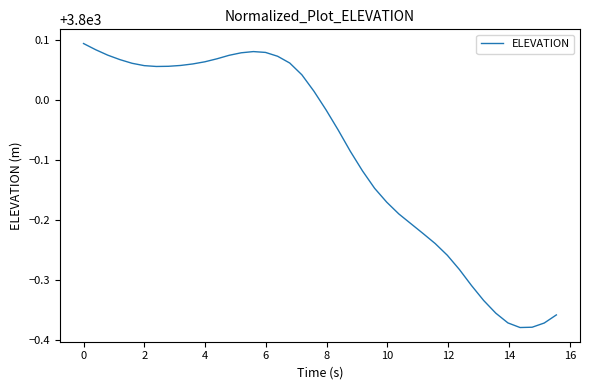

What is the difference between the maximum and minimum values?

0.5